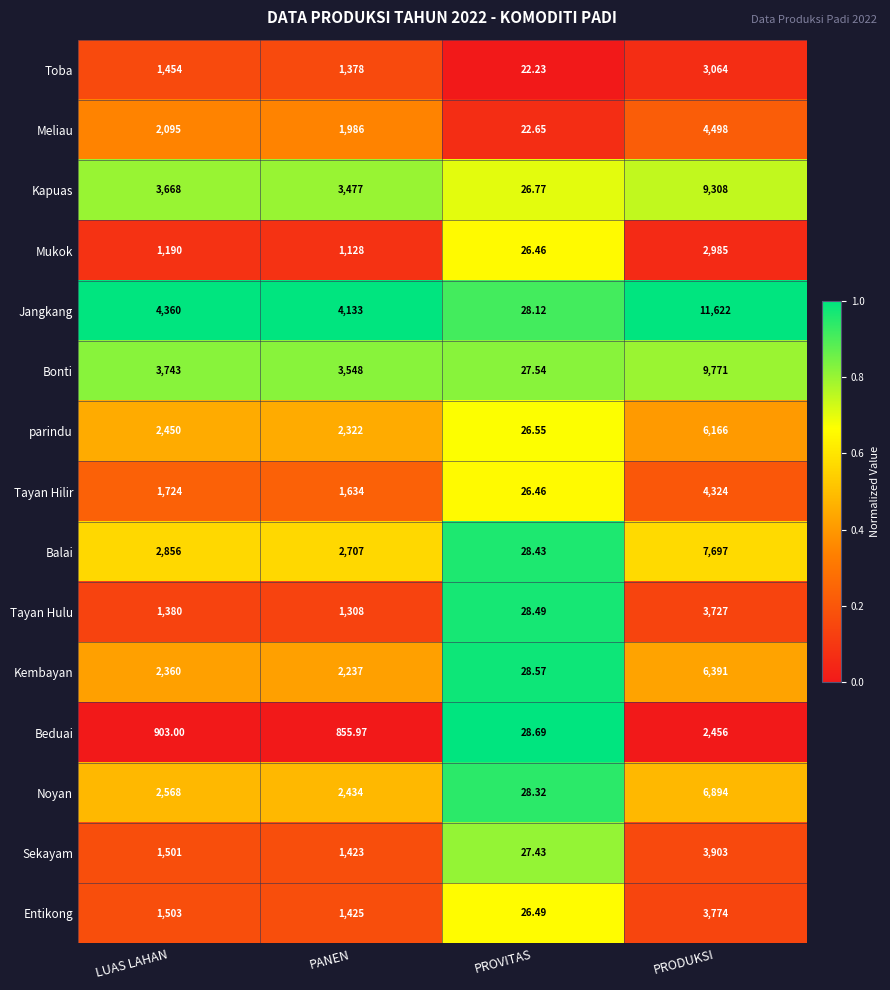

Which label corresponds to the smallest value in the chart?

PROVITAS